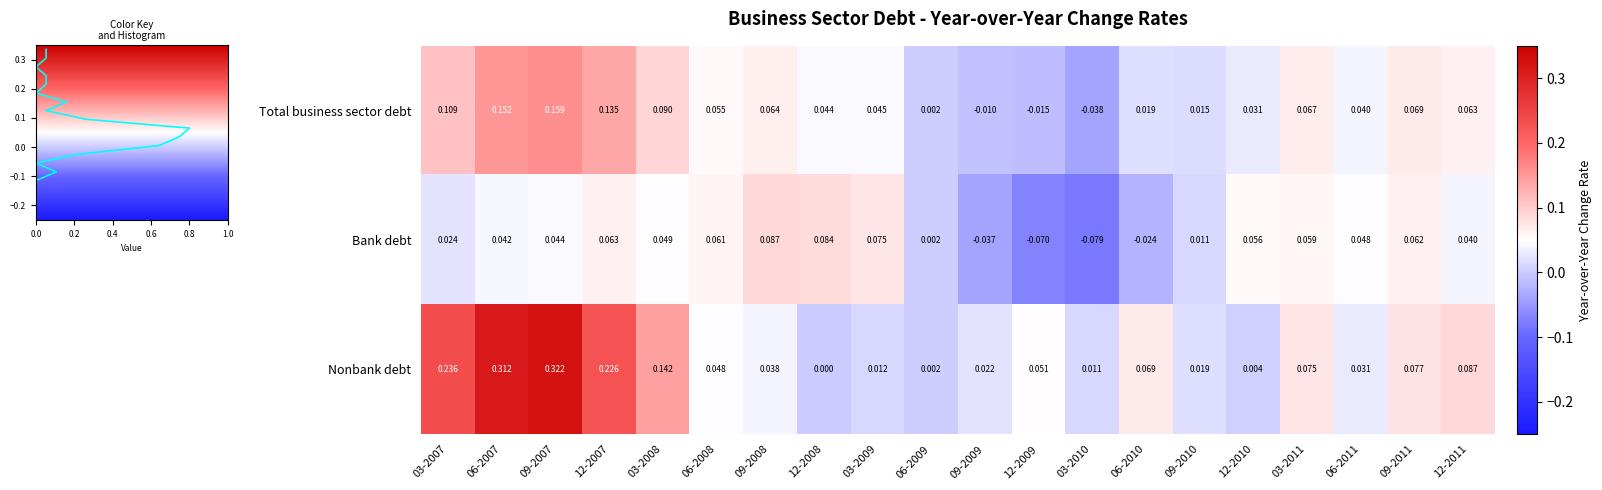

What is the maximum value shown in the chart?

0.3